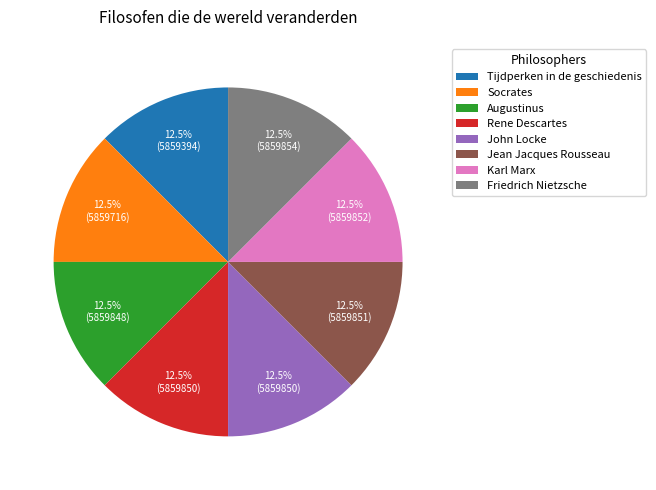

Is there any slice that represents more than half of the pie?

No